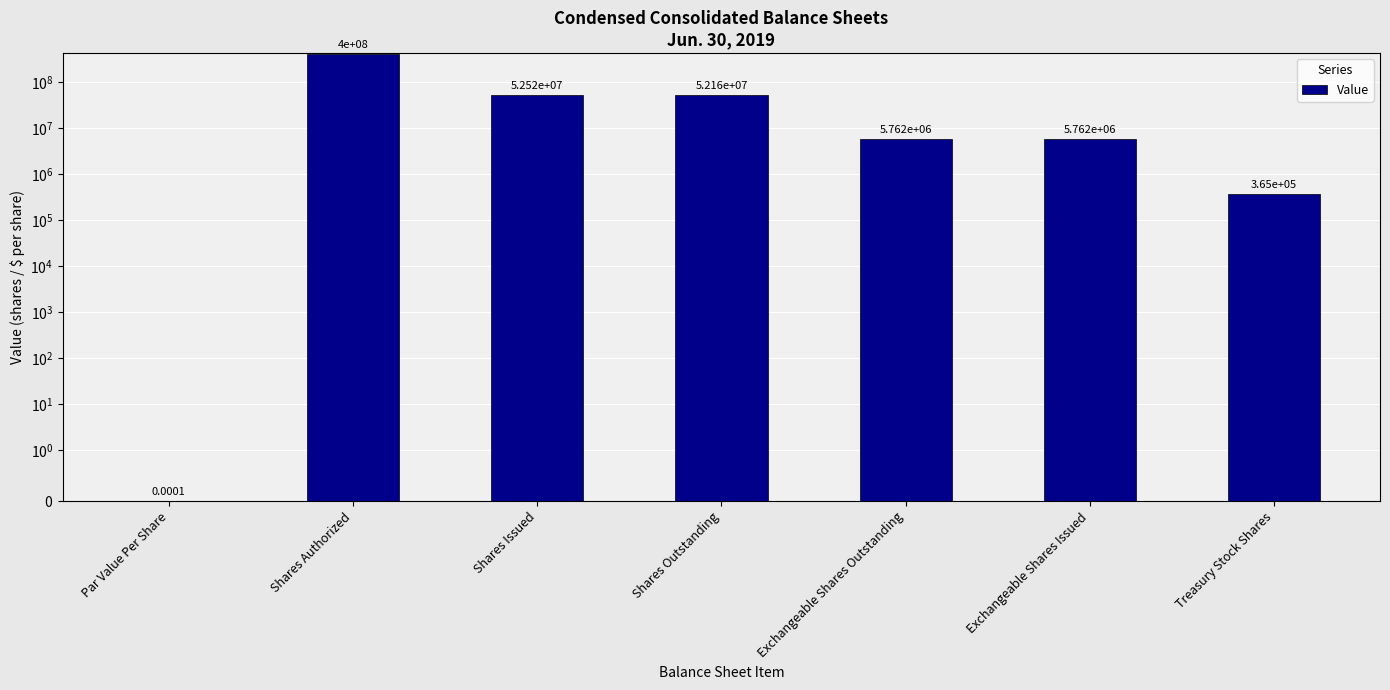

How many bars are there in total?

7